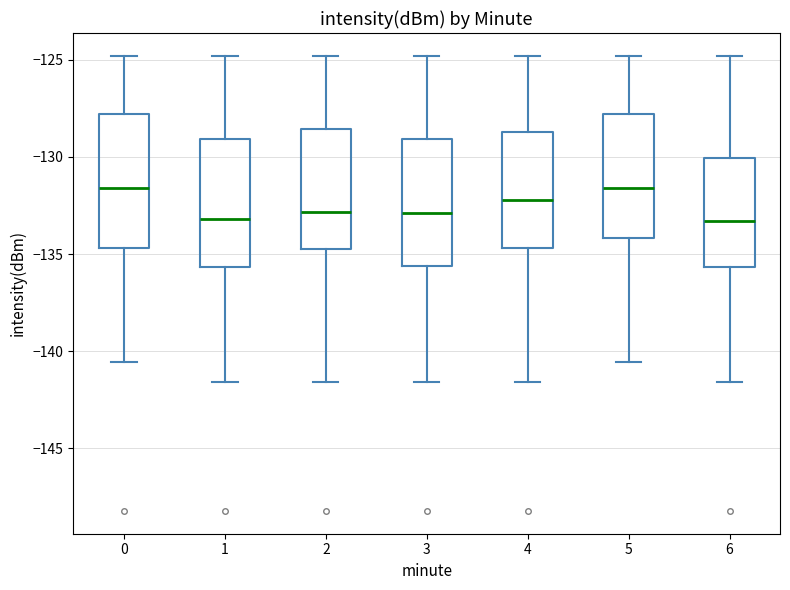

Where does the upper whisker of the box at x = 4 end on the y-axis? The values are not printed on the chart, so give them approximately, as read against the axis.

-125.0